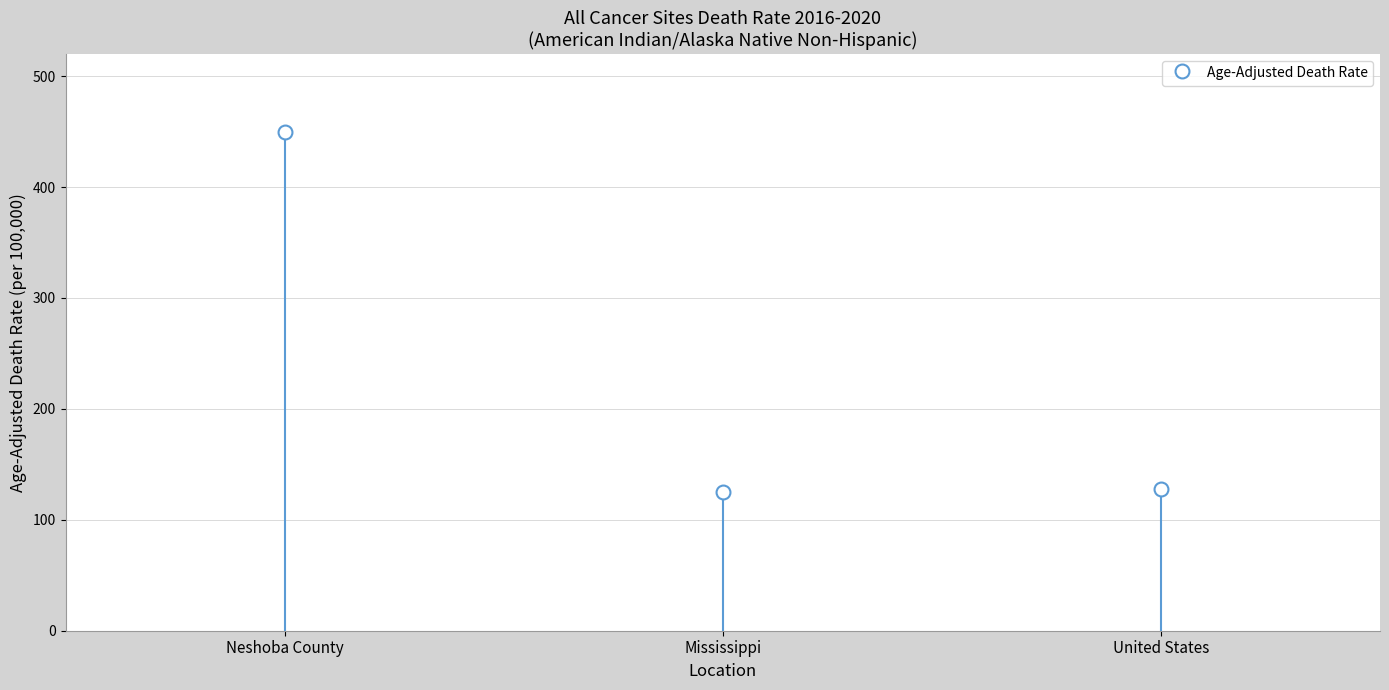

The value at Mississippi is 124.9. True or false?

True